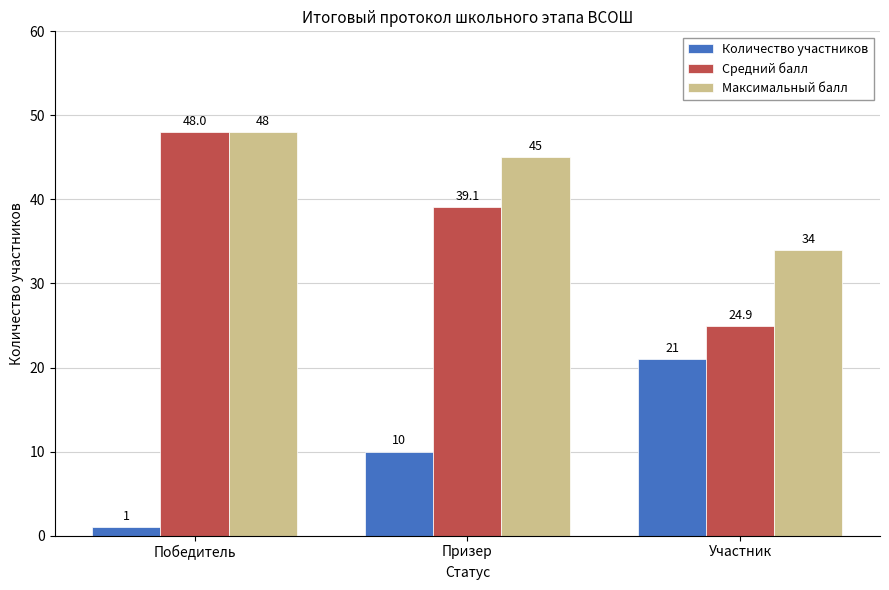

Are the bars horizontal?

No